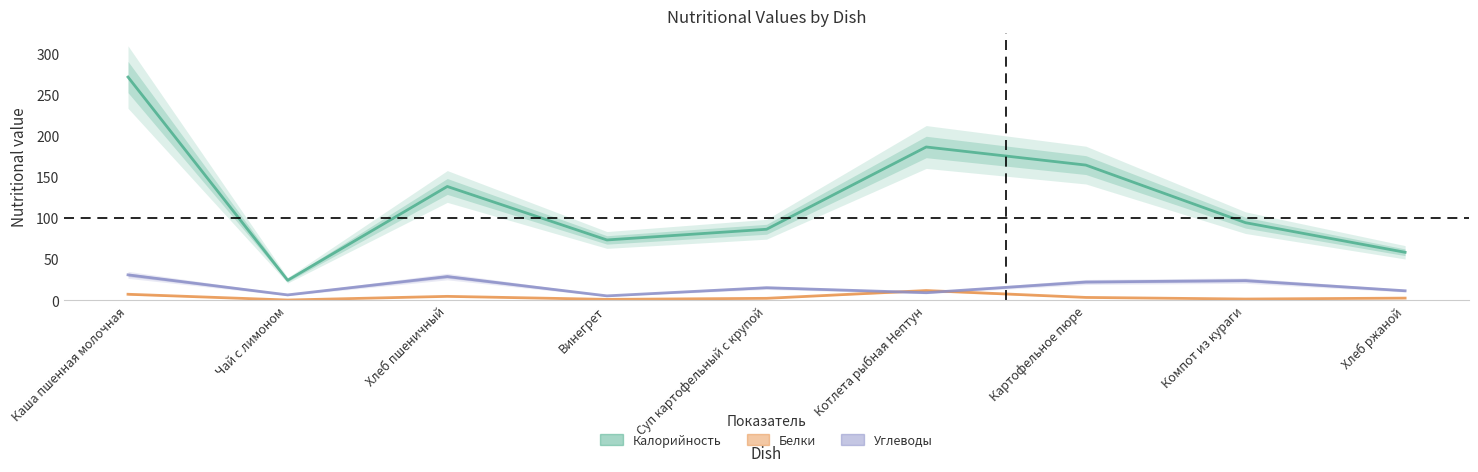

How many interior local peaks does the Калорийность series have?

2